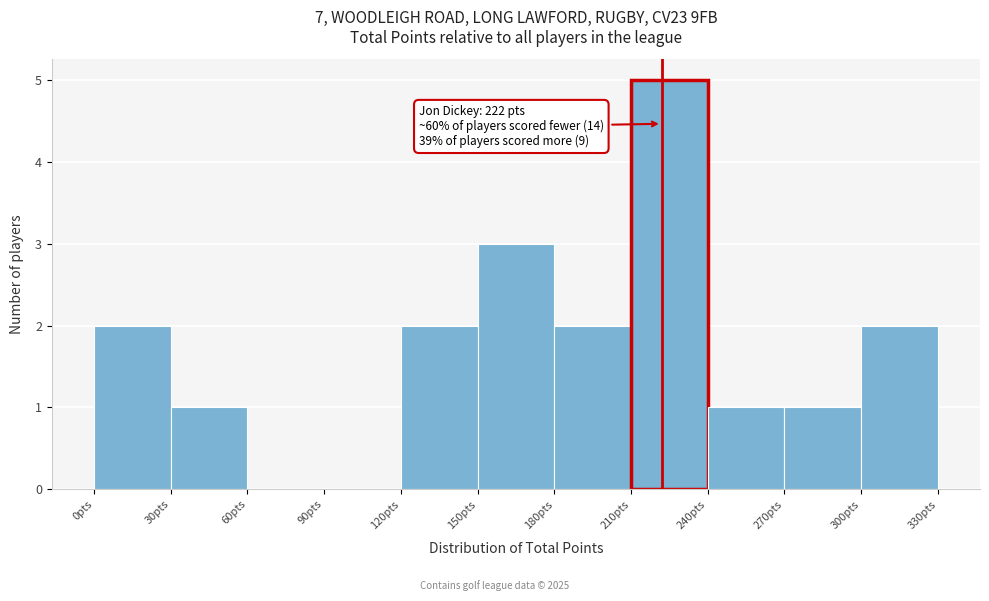

Which range on the x-axis has the tallest bar?

210 to 240